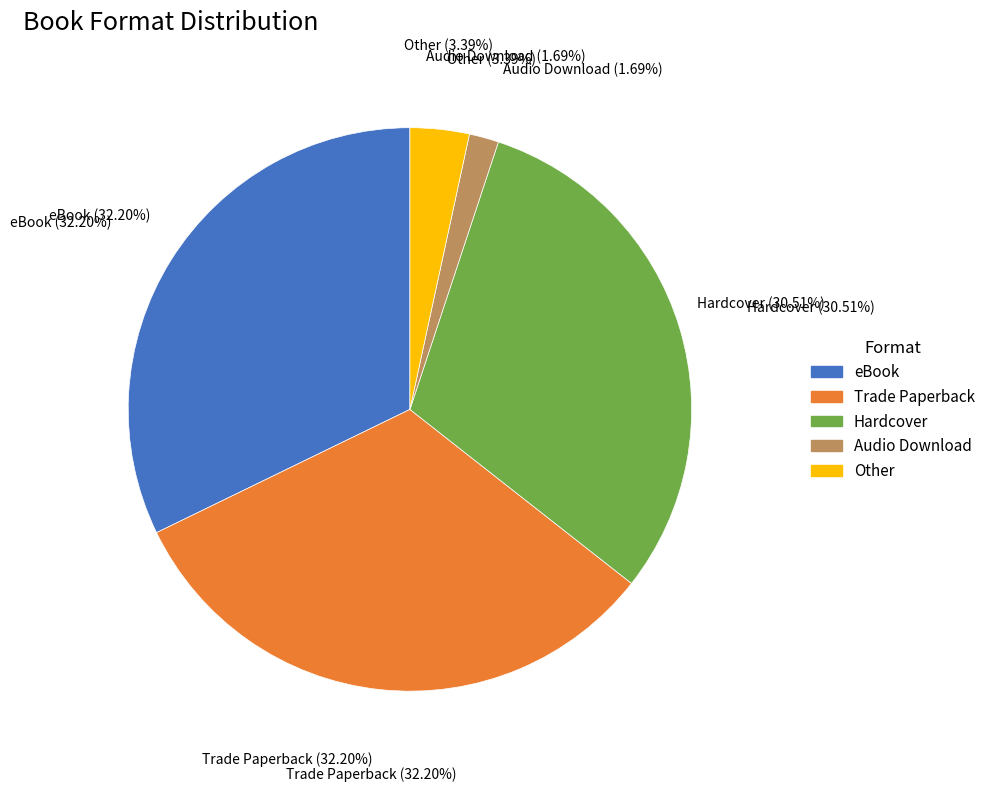

Is it true that Audio Download is 2% of the pie?

True